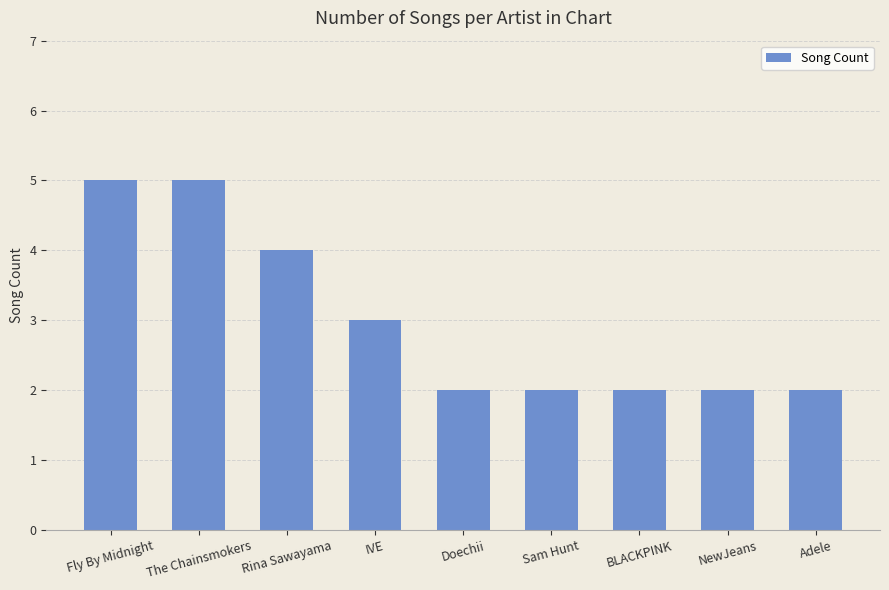

What is the maximum value shown in the chart?

5